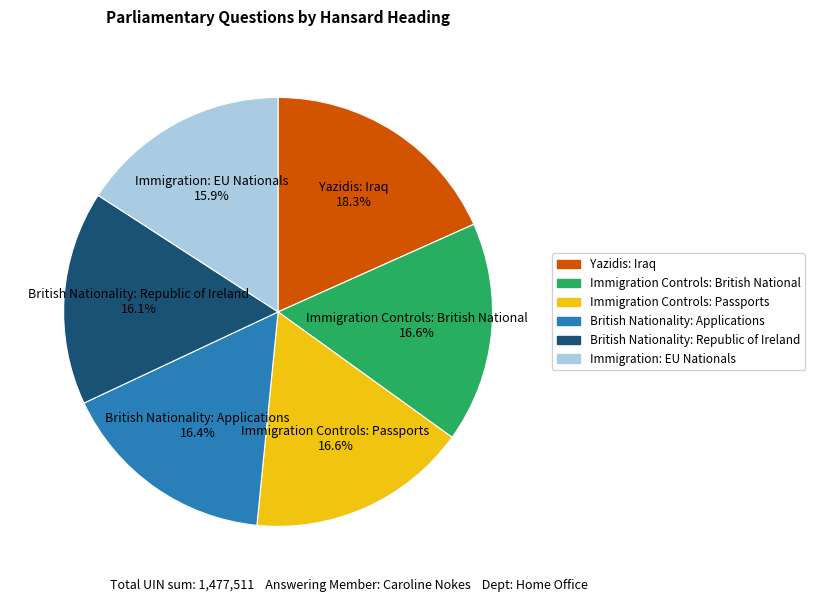

To the nearest percent, what is the combined percentage of British Nationality: Applications and Immigration: EU Nationals?

32%